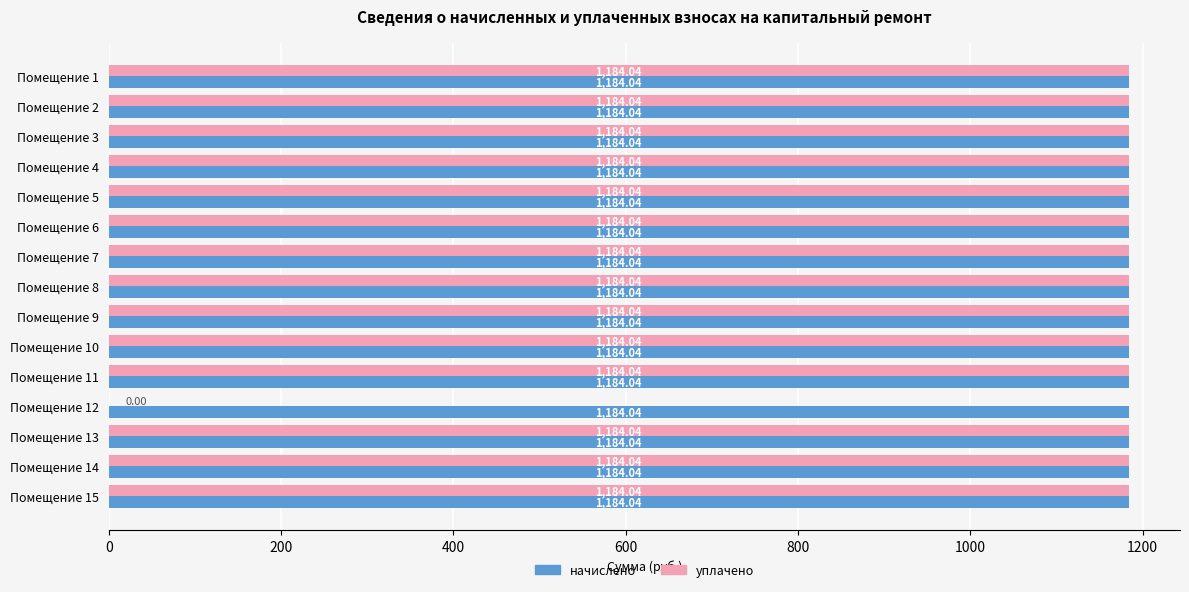

What is the total value across all series at Помещение 11?

2368.1